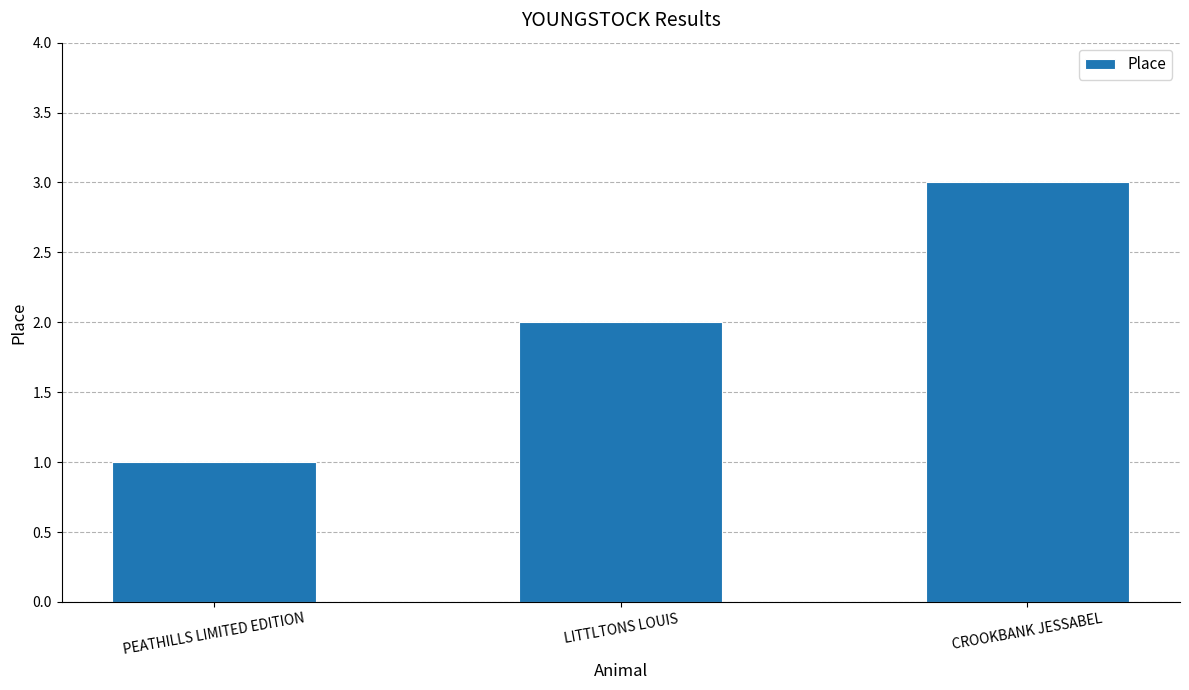

What is the smallest value displayed?

1